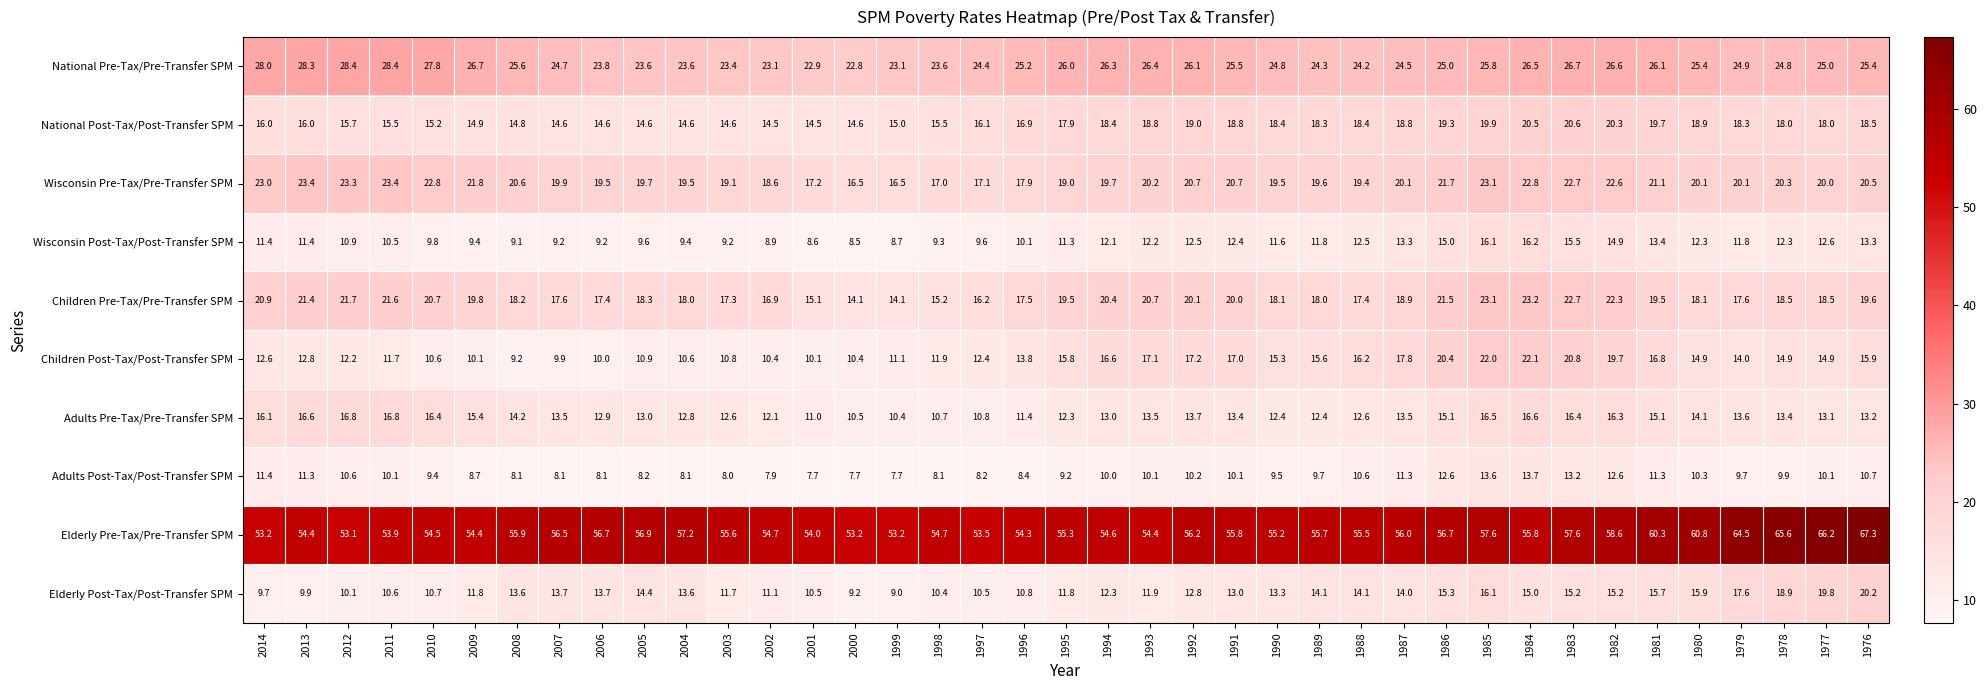

What is the difference between the maximum and minimum values in the Elderly Post-Tax/Post-Transfer SPM series?

11.2